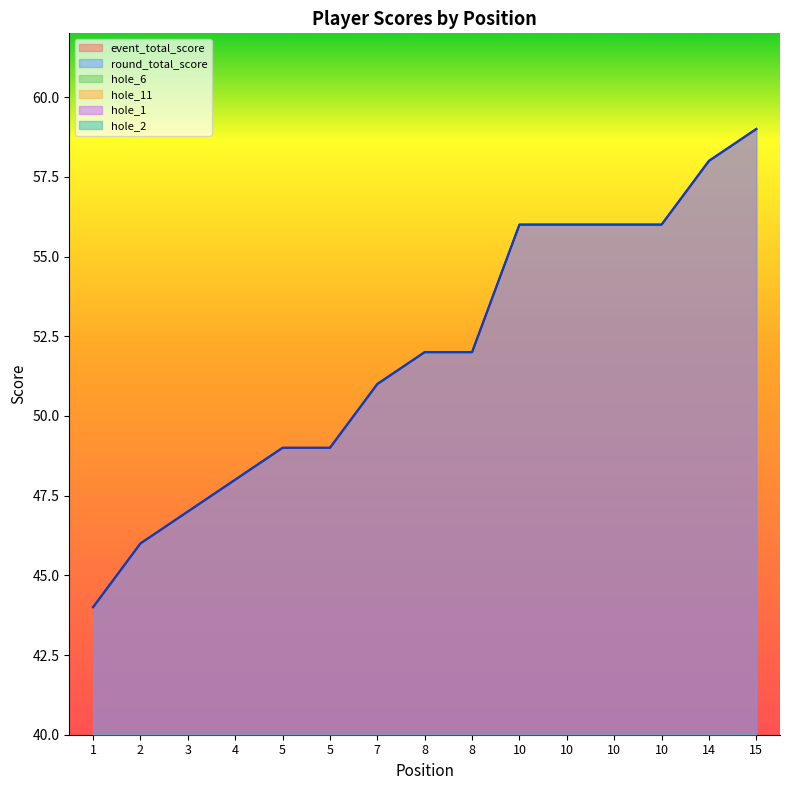

What is the value of the hole_1 point at the 12th from the left?

3